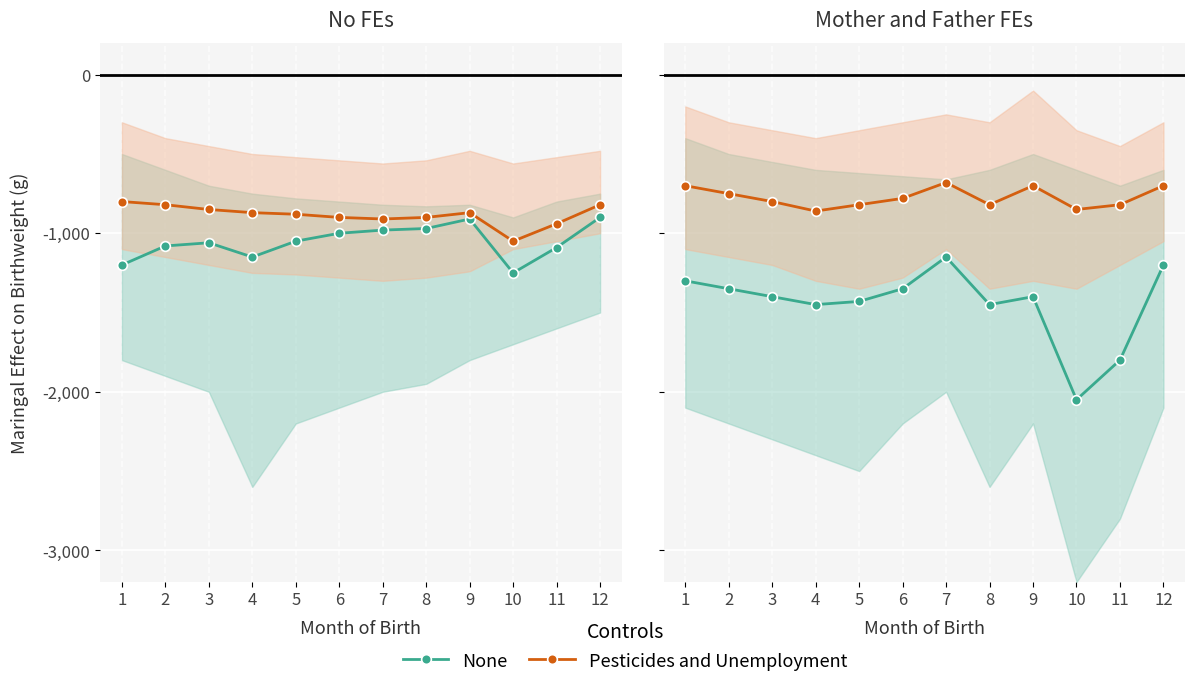

List the series in order of their overall mean, highest first.

Pesticides and Unemployment, None